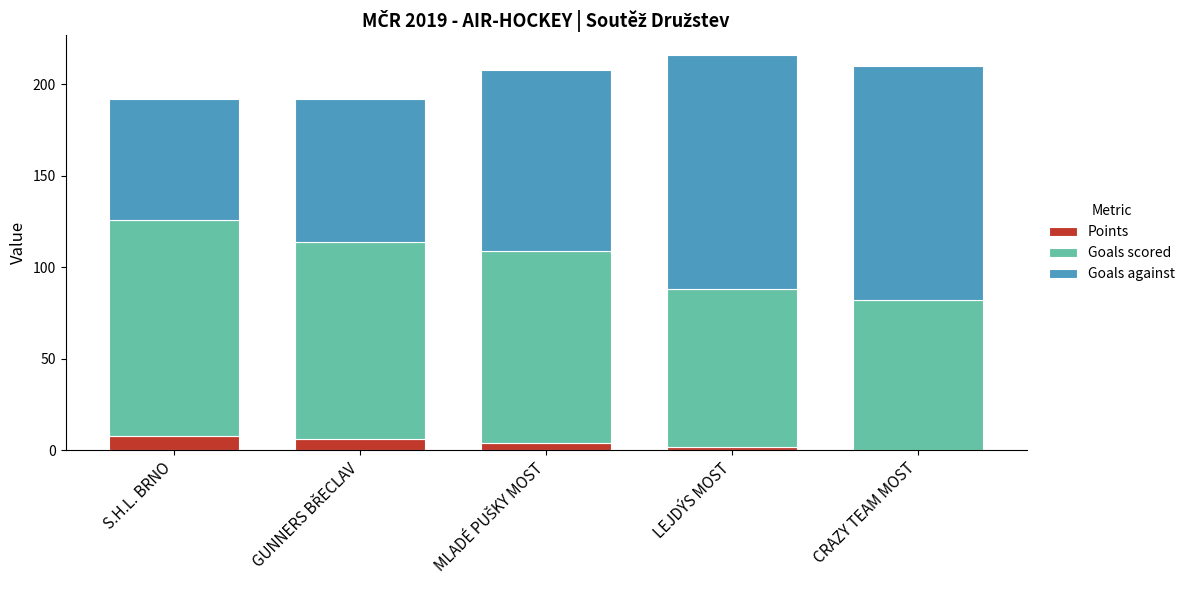

Read the Points value at S.H.L. BRNO.

8